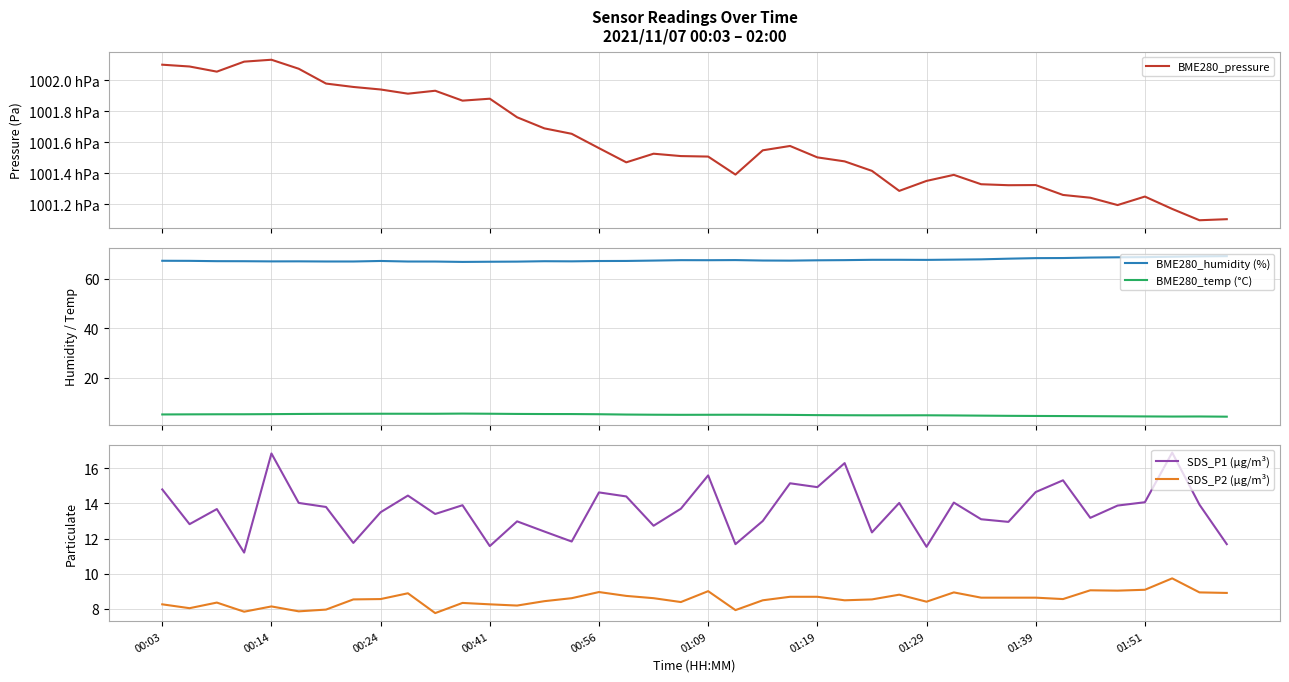

True or false: BME280_humidity (%) and BME280_temp (°C) intersect in this chart.

False